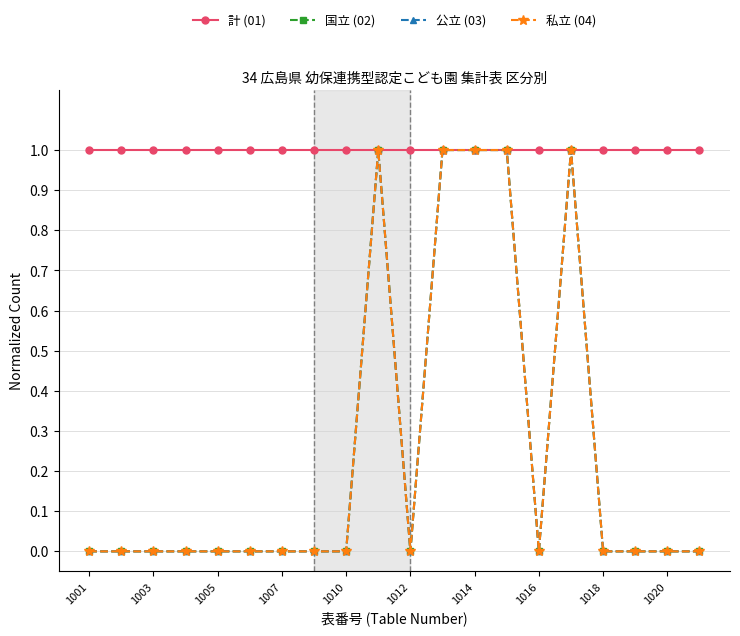

At which label is 私立 (04) closest to 0?

1001